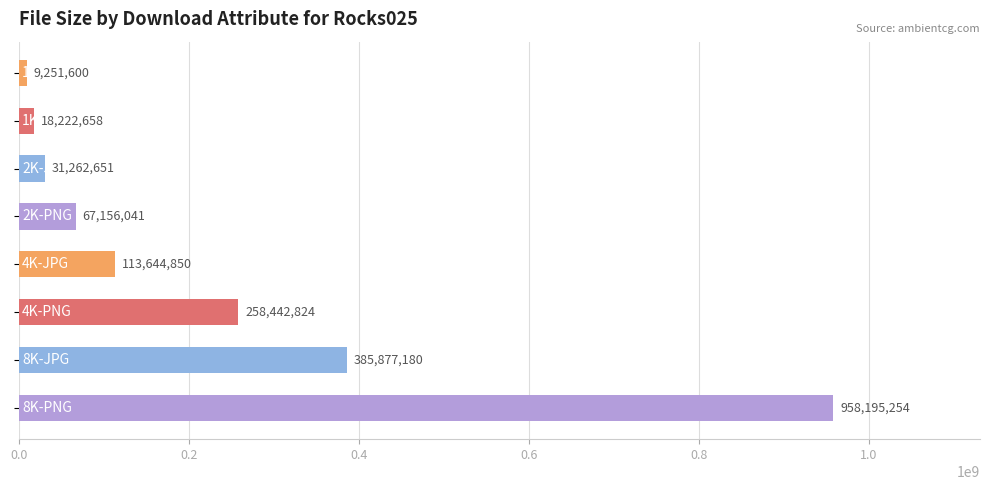

What is the minimum value shown in the chart?

9251600